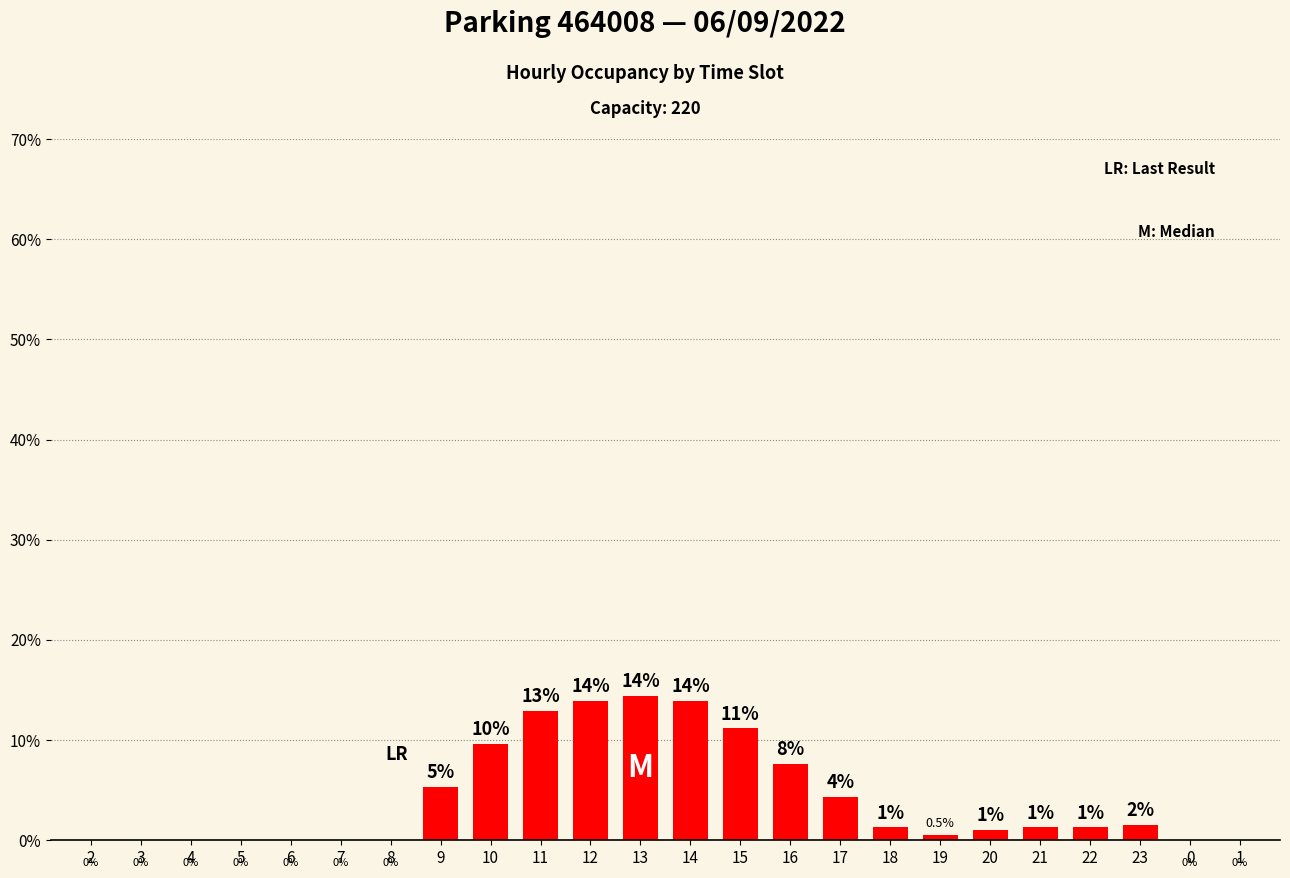

True or false: the data shows 0.0 at 3.

True